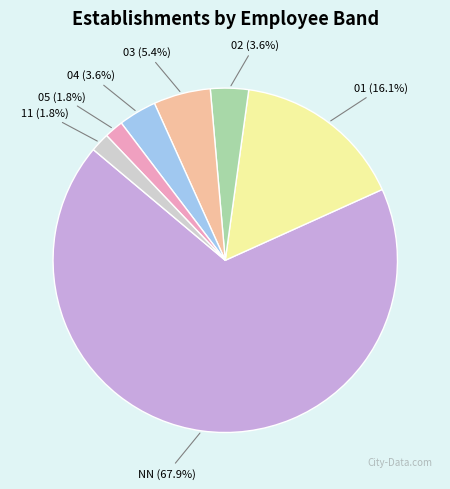

How much of the chart is everything except 02 (3.6%)?

96.4%